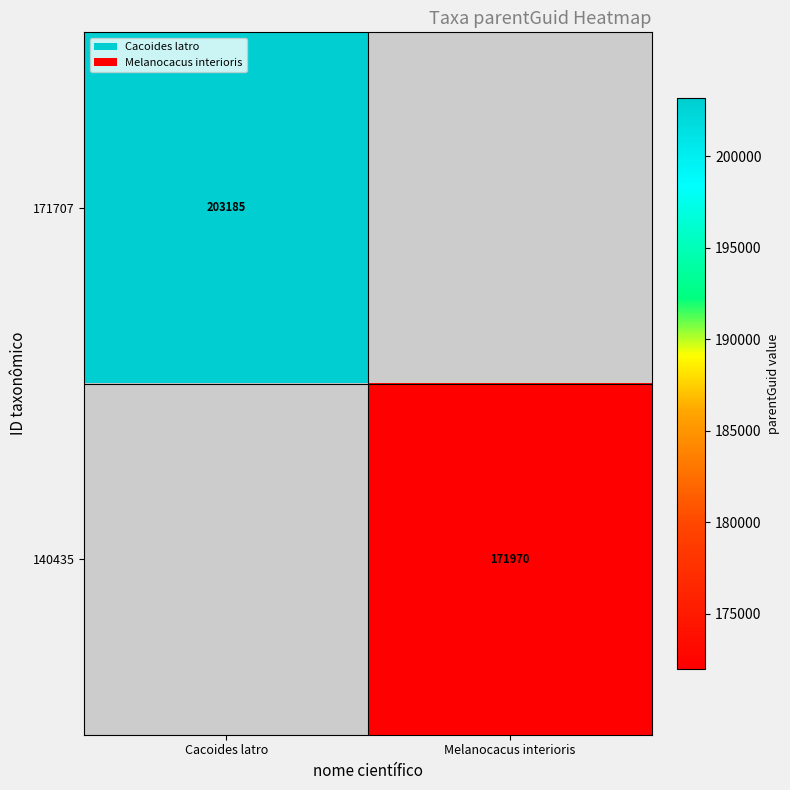

True or false: 171707 has a value of 203185 at Cacoides latro.

True